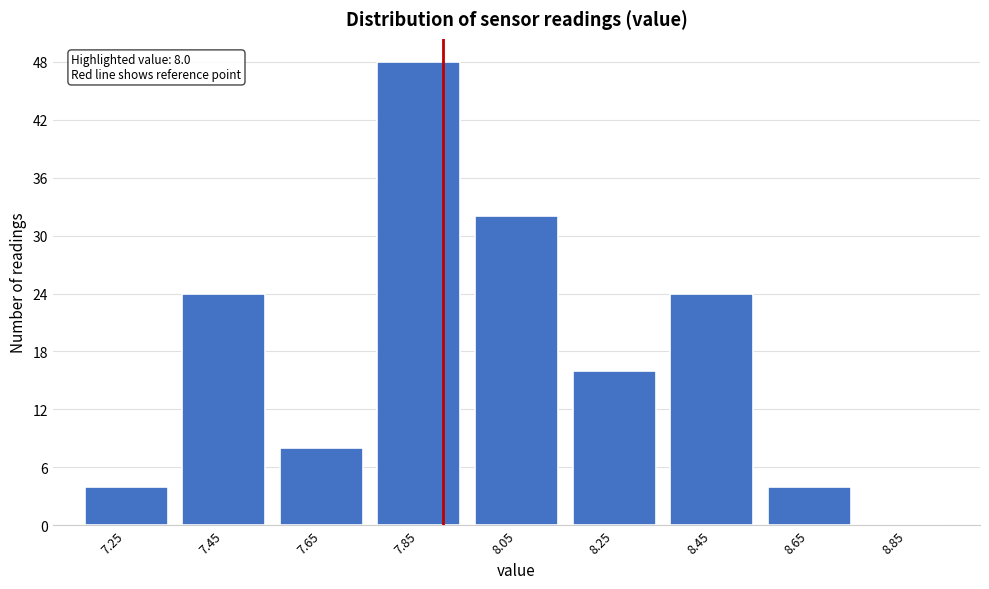

Reading left to right, extract all data points from this chart.

7.25=4	7.45=24	7.65=8	7.85=48	8.05=32	8.25=16	8.45=24	8.65=4	8.85=0